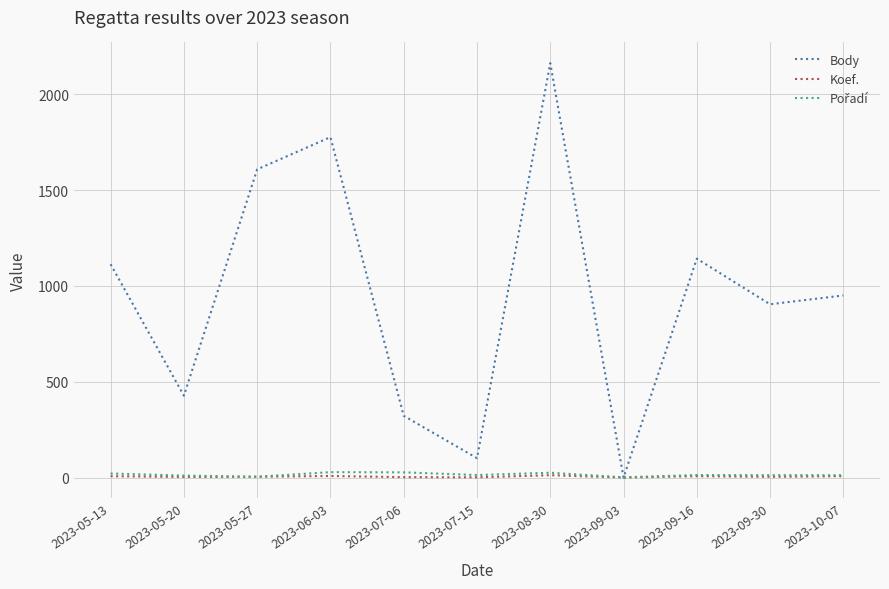

Which series has the widest spread of values?

Body